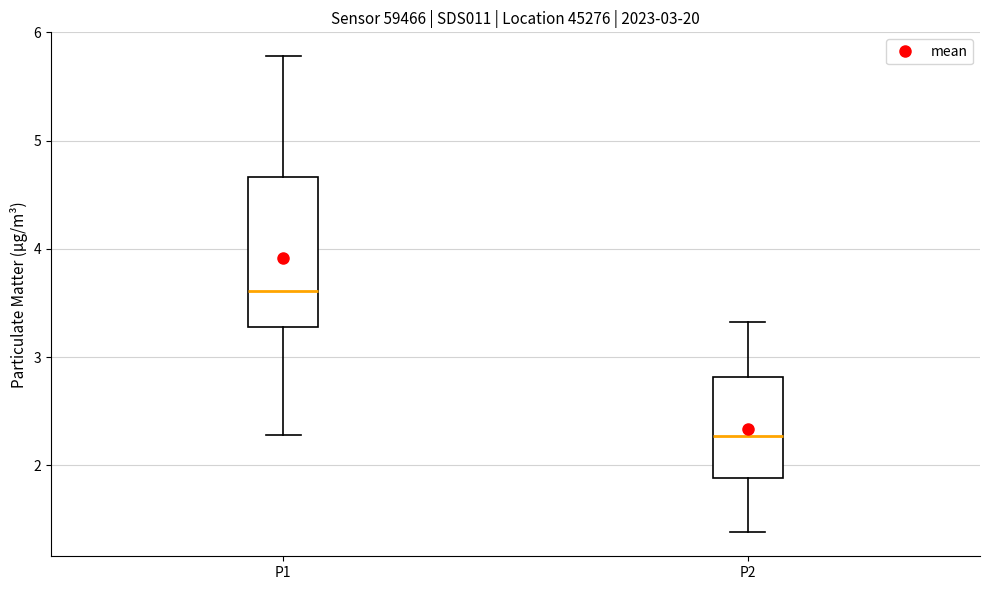

Which box's median line is the lowest?

P2